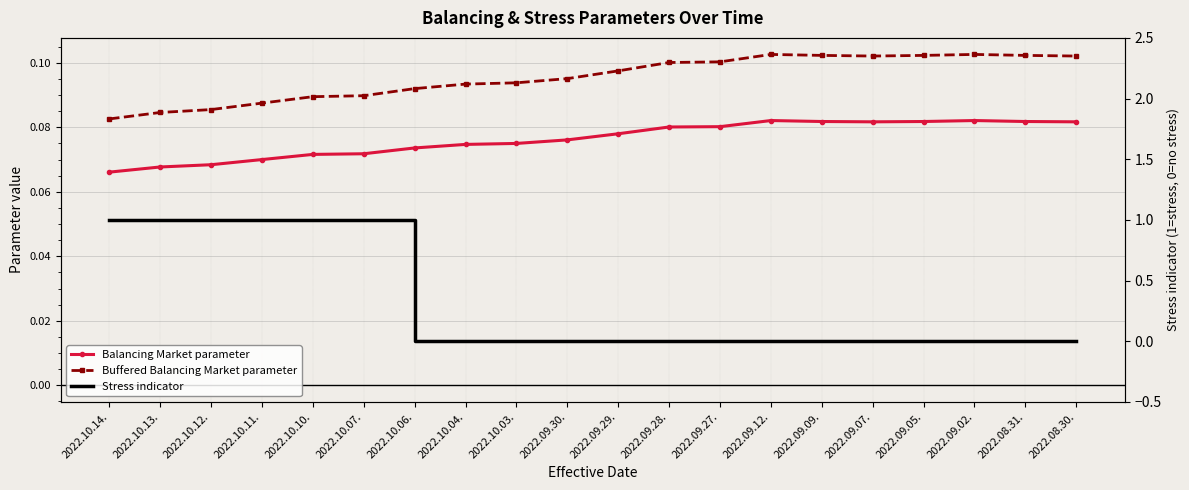

True or false: Buffered Balancing Market parameter and Balancing Market parameter cross at least once.

False